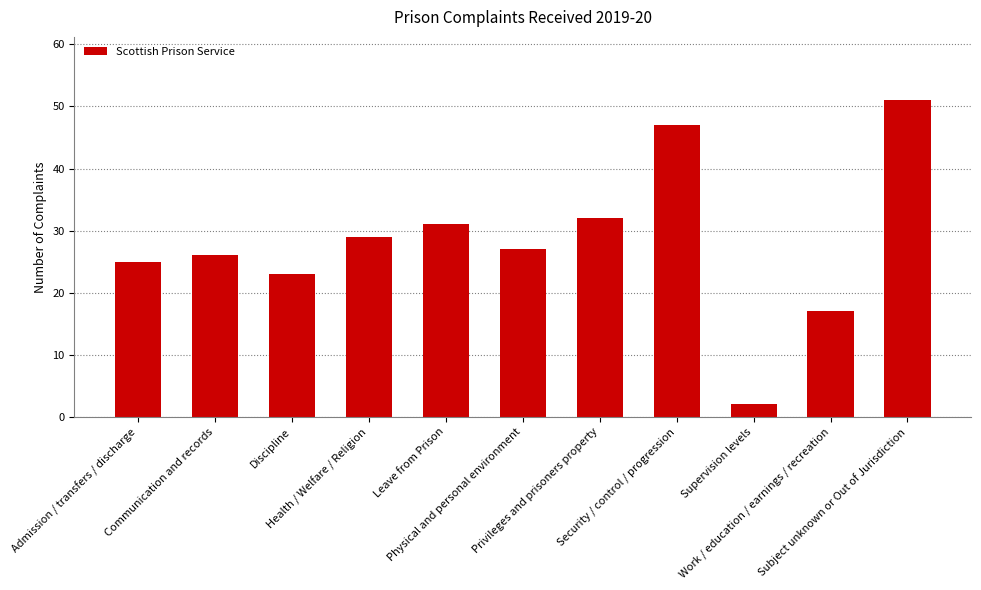

How many bars are there in total?

11